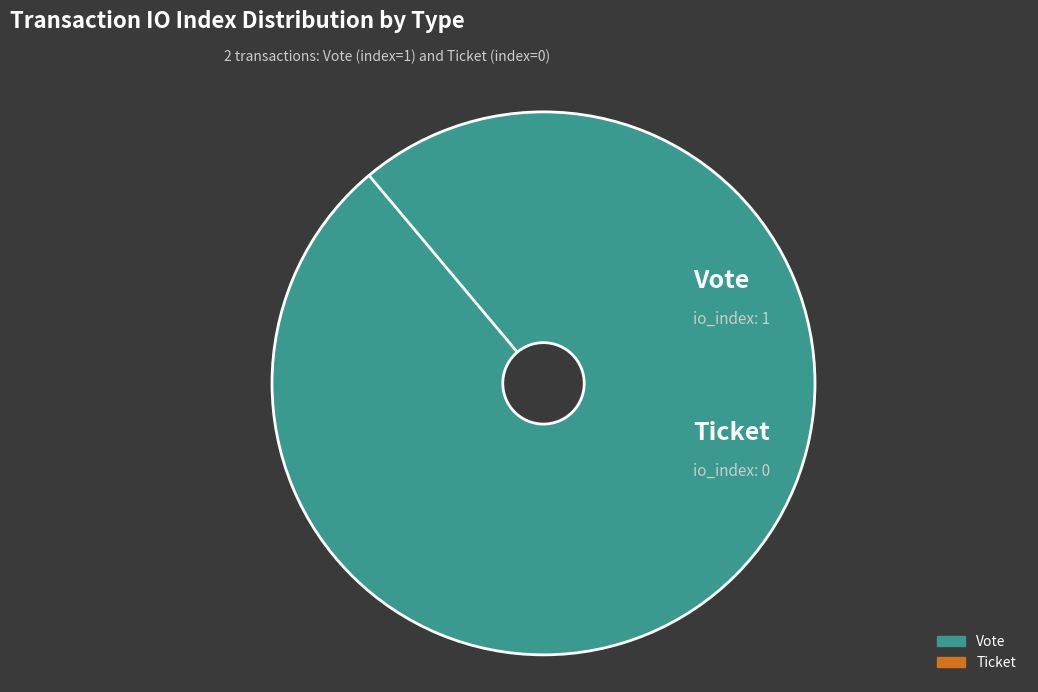

Which category accounts for the majority?

Vote